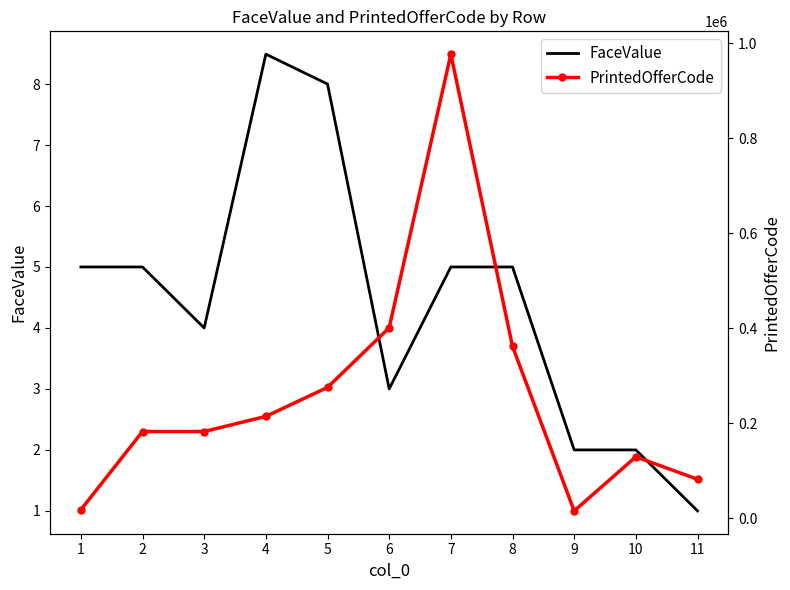

Rank the categories by PrintedOfferCode value from lowest to highest.

9, 1, 11, 10, 2, 3, 4, 5, 8, 6, 7